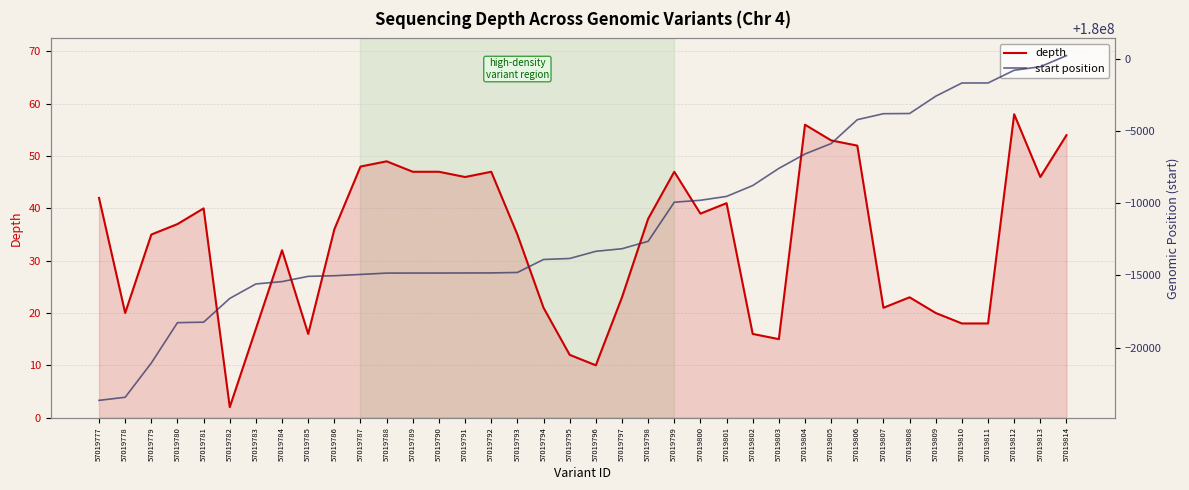

Reading left to right, list all the values displayed in this chart.

depth: 42	20	35	37	40	2	17	32	16	36	48	49	47	47	46	47	35	21	12	10	23	38	47	39	41	16	15	56	53	52	21	23	20	18	18	58	46	54
start position: 179976351	179976565	179978936	179981729	179981762	179983407	179984409	179984572	179984935	179984978	179985067	179985160	179985163	179985164	179985168	179985172	179985203	179986102	179986171	179986668	179986846	179987360	179990066	179990201	179990468	179991219	179992407	179993406	179994125	179995779	179996193	179996206	179997404	179998319	179998320	179999200	179999446	180000212